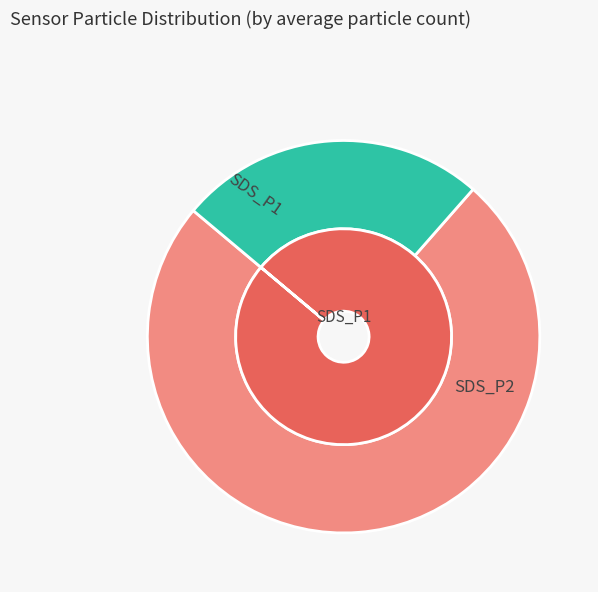

Does 11 represent more than half of the total?

No